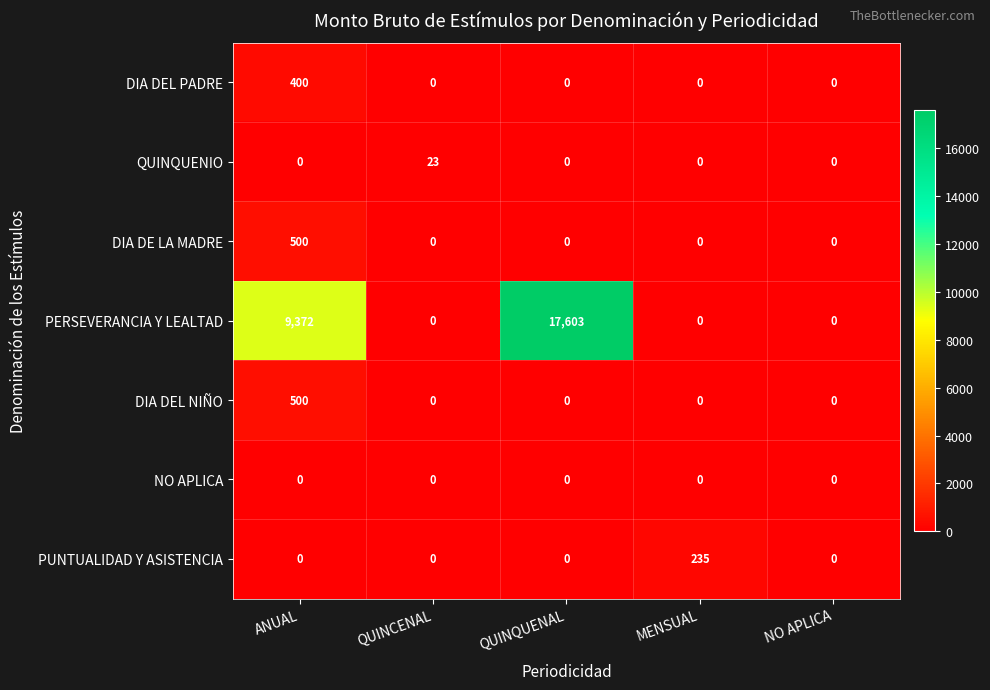

What is the spread (max minus min) of values at ANUAL?

9372